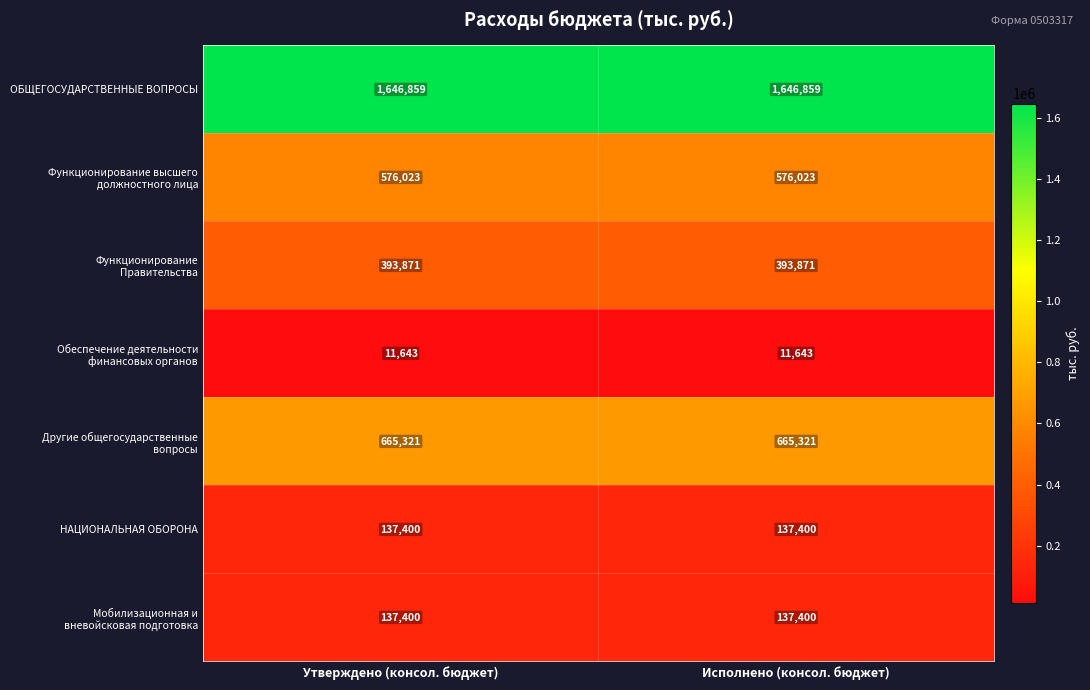

Count the number of categories in the chart.

2